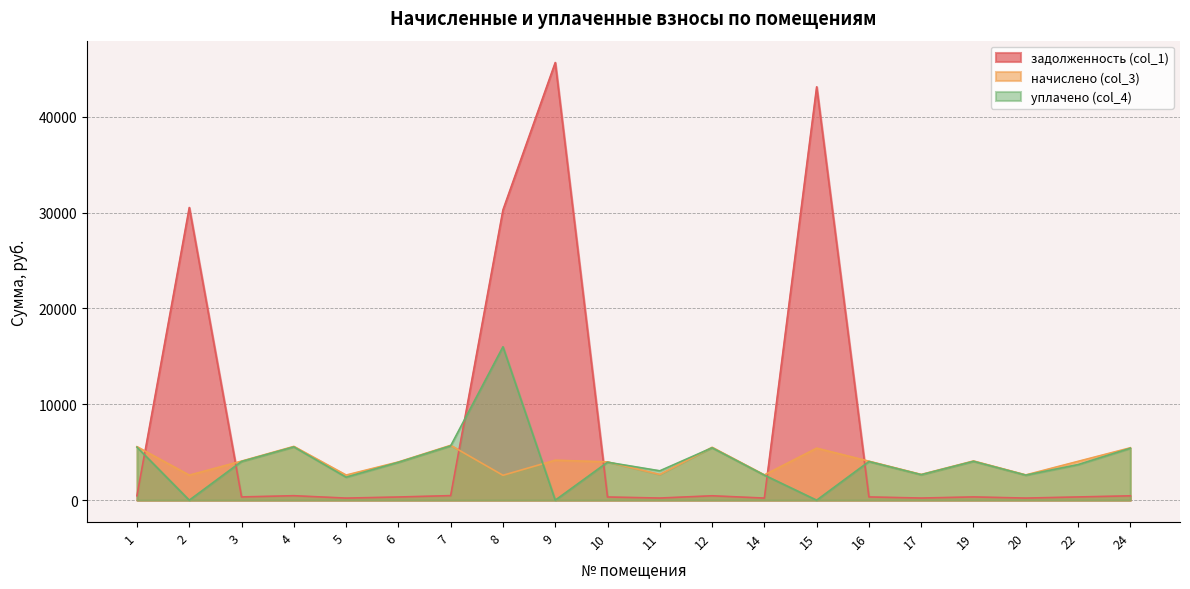

Is the value of задолженность (col_1) at 7 greater than the value of начислено (col_3) at 9?

No